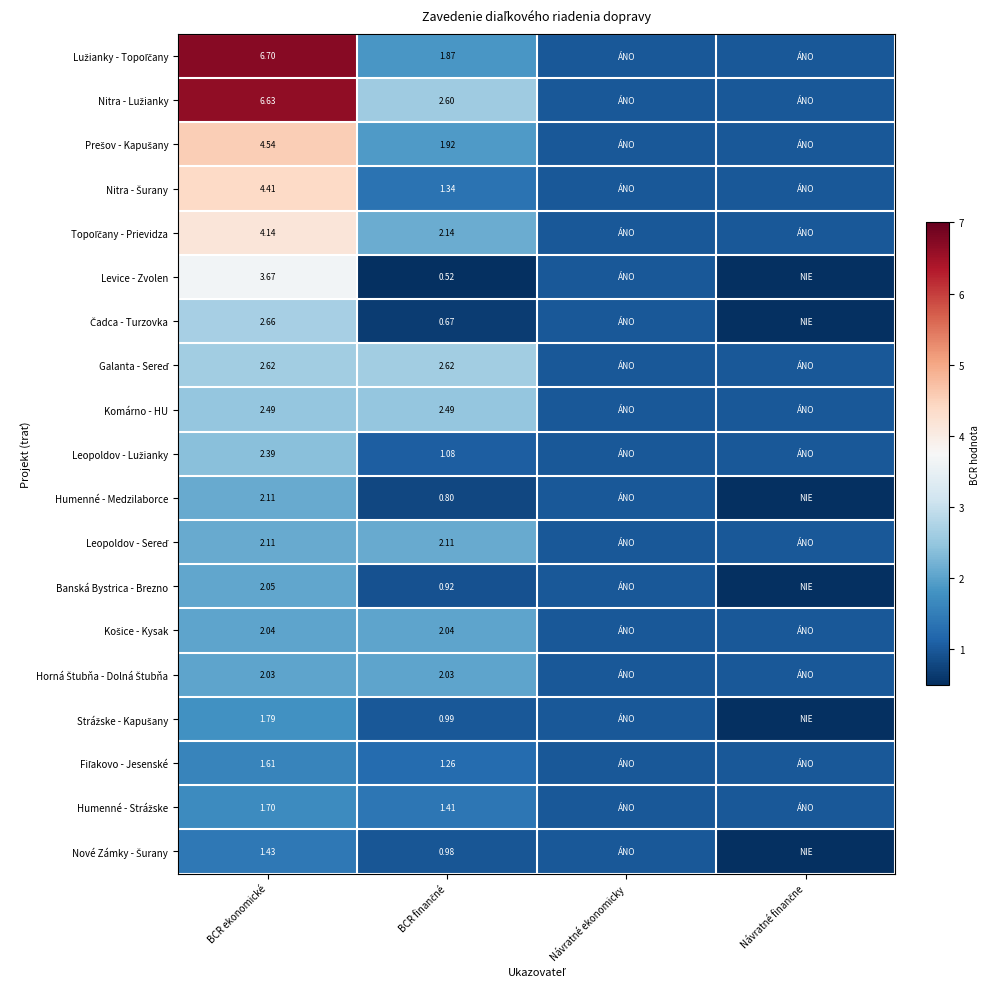

Rank the series by their maximum value, from lowest to highest.

Nové Zámky - Šurany, Fiľakovo - Jesenské, Humenné - Strážske, Strážske - Kapušany, Horná Štubňa - Dolná Štubňa, Košice - Kysak, Banská Bystrica - Brezno, Humenné - Medzilaborce, Leopoldov - Sereď, Leopoldov - Lužianky, Komárno - HU, Galanta - Sereď, Čadca - Turzovka, Levice - Zvolen, Topoľčany - Prievidza, Nitra - Šurany, Prešov - Kapušany, Nitra - Lužianky, Lužianky - Topoľčany